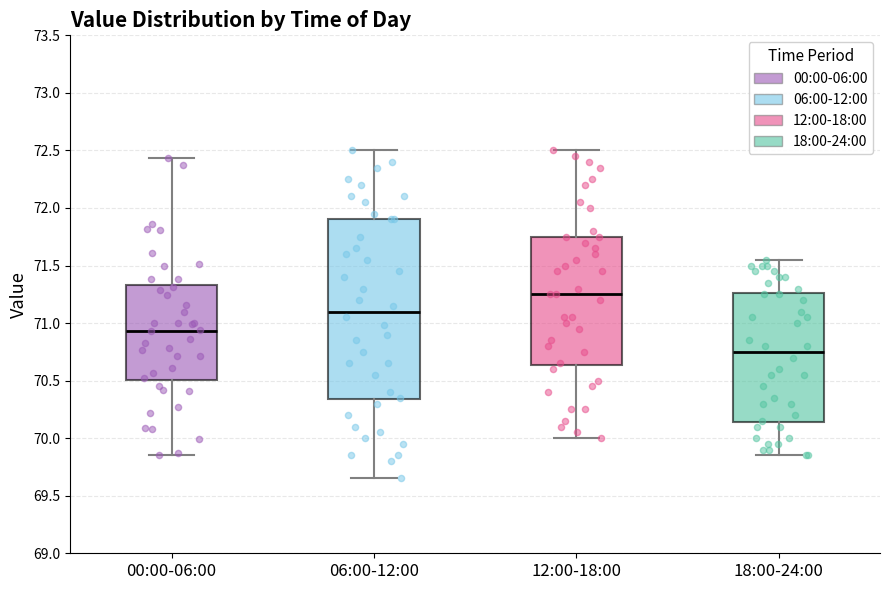

Comparing the boxes themselves (not the whiskers), which one is the tallest?

06:00-12:00